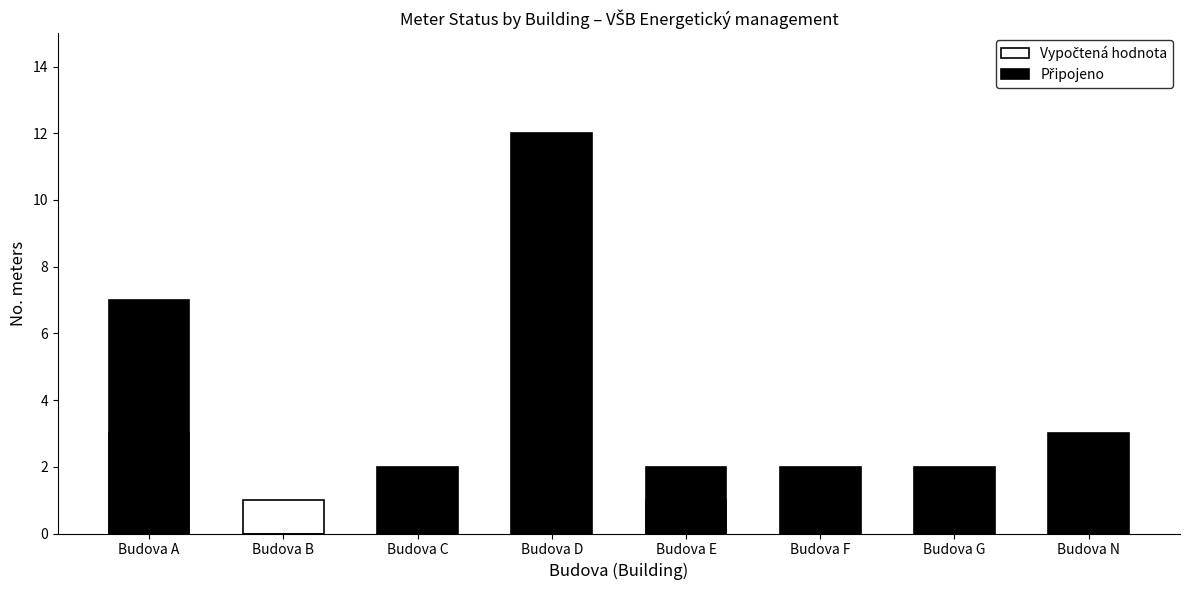

What is the difference between the second highest and minimum values in the Připojeno series?

7